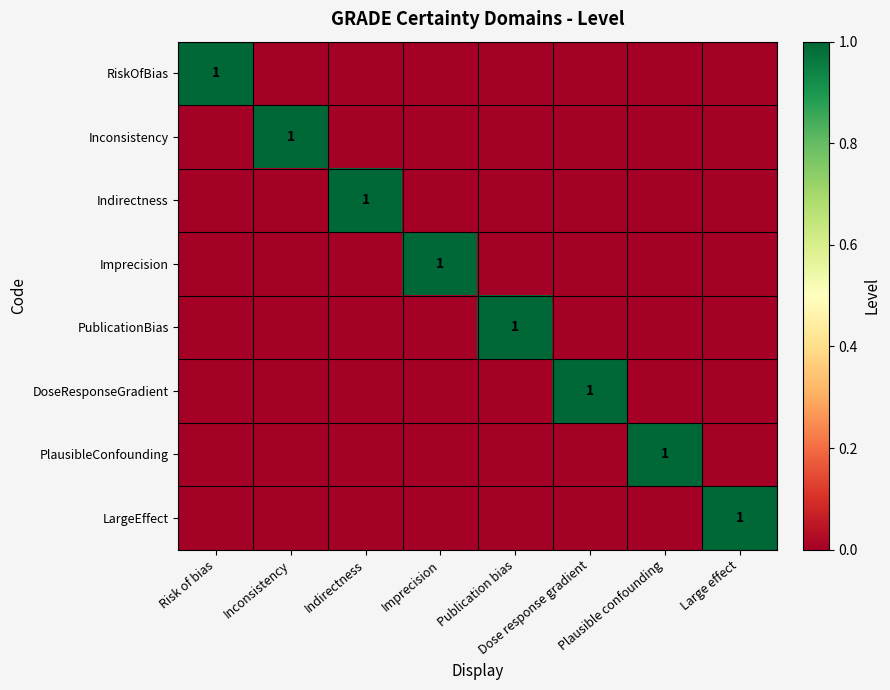

At which category does the chart reach its peak across all series?

Risk of bias